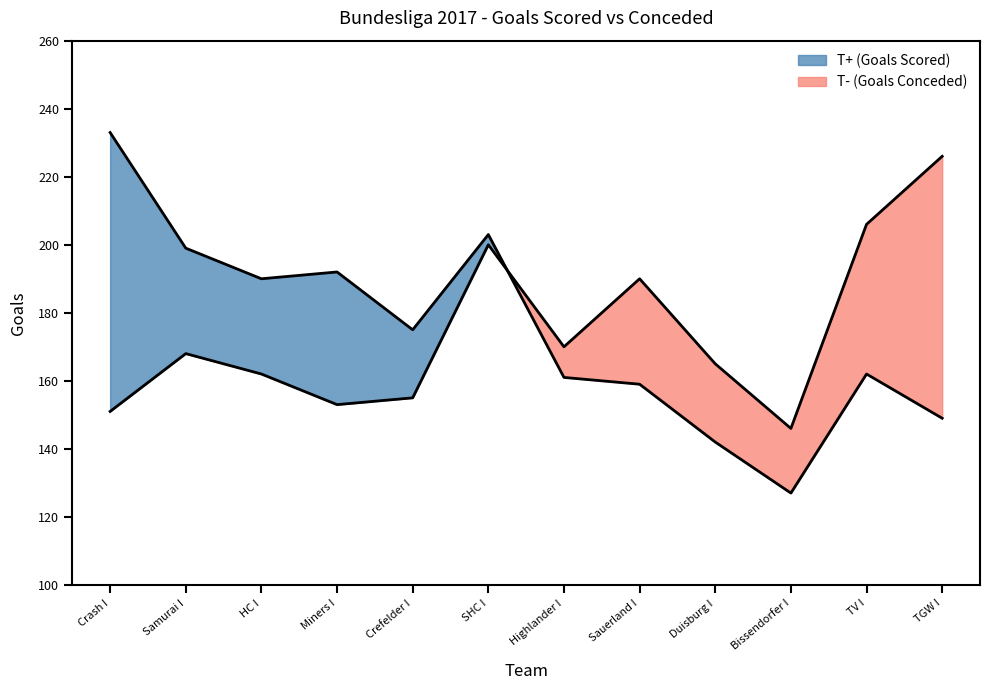

Which series has the widest spread of values?

T+ (Goals Scored)